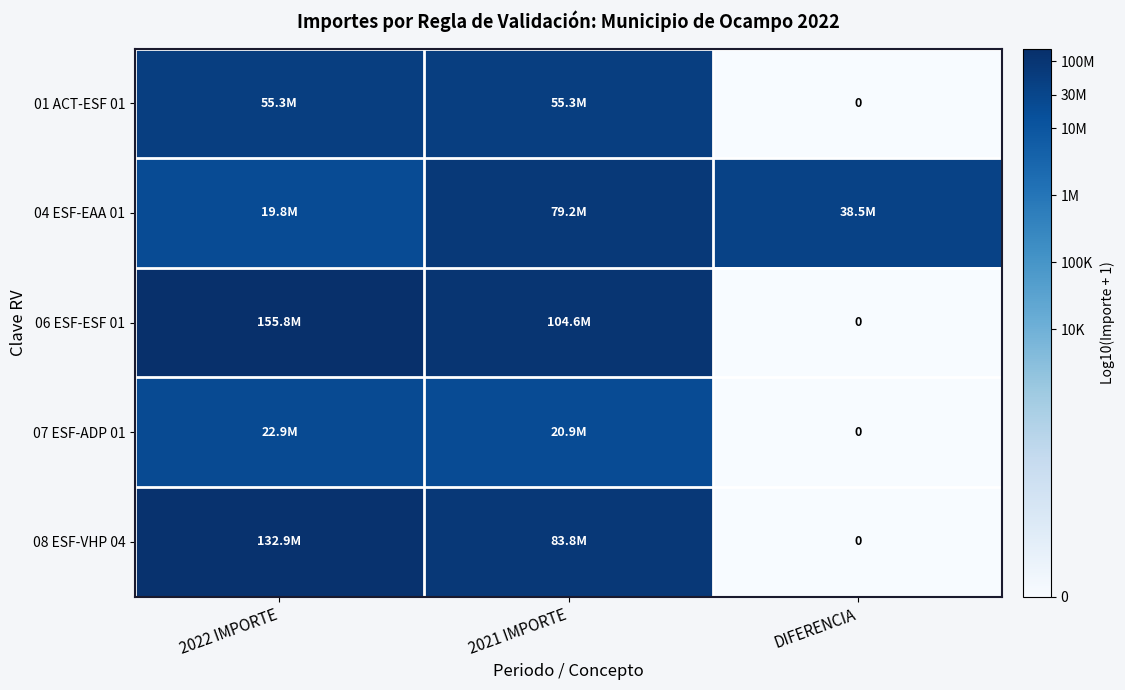

Which series changed the most between 2022 IMPORTE and 2021 IMPORTE?

04 ESF-EAA 01